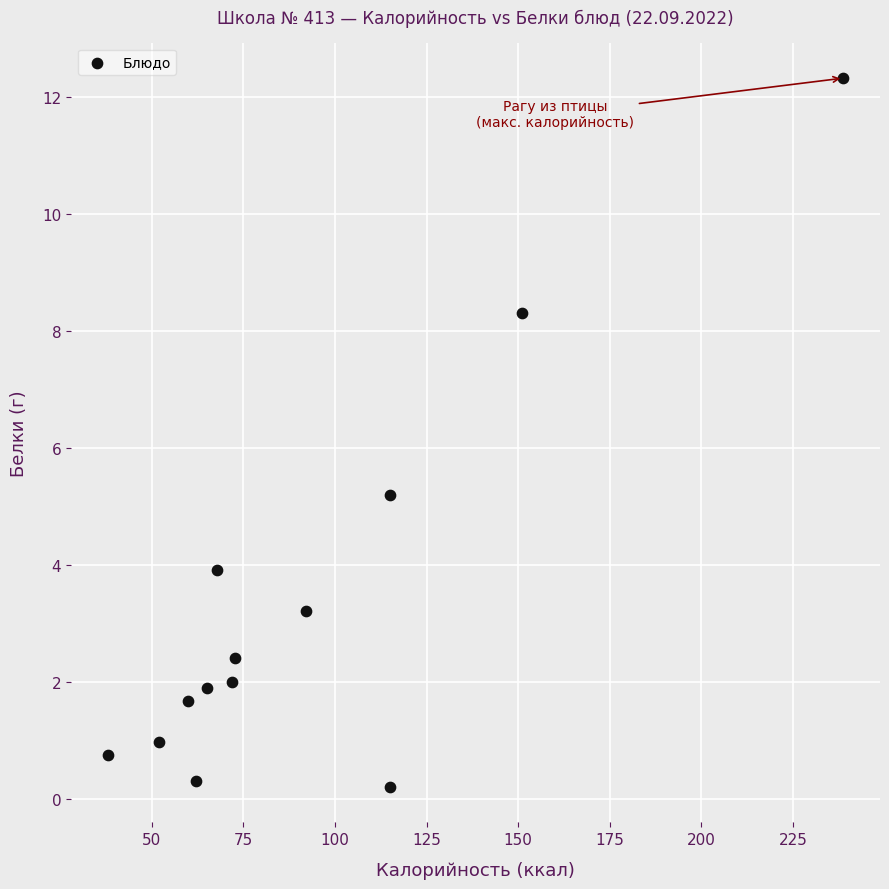

What is the range of Y values (max minus min)?

12.1